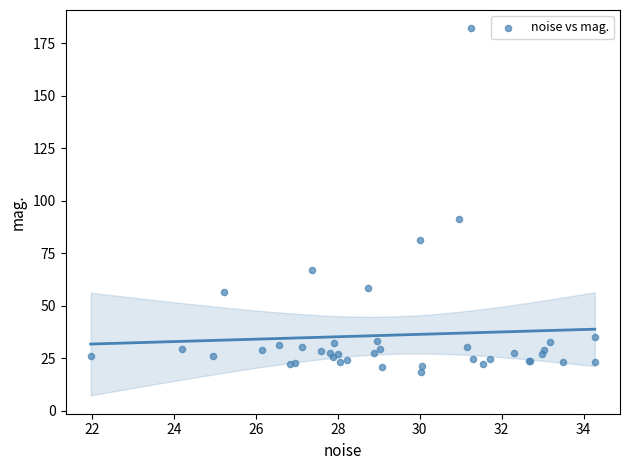

What Y value in the scatter plot is closest to 100?

91.2